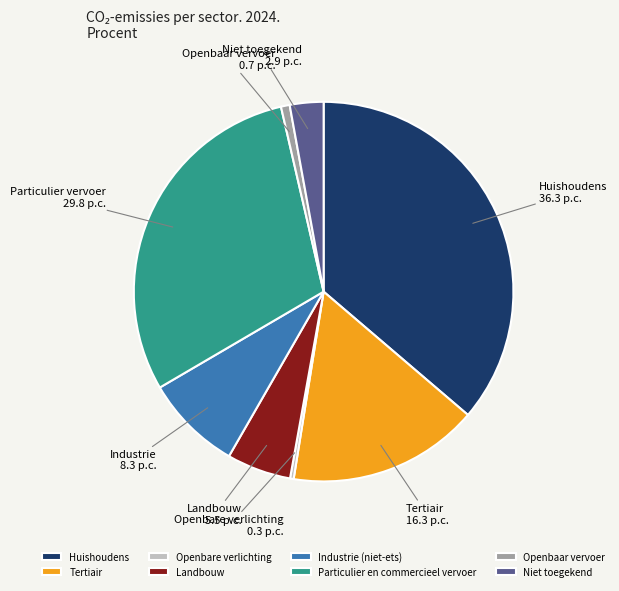

Is Industrie (niet-ets) the majority of the pie?

No